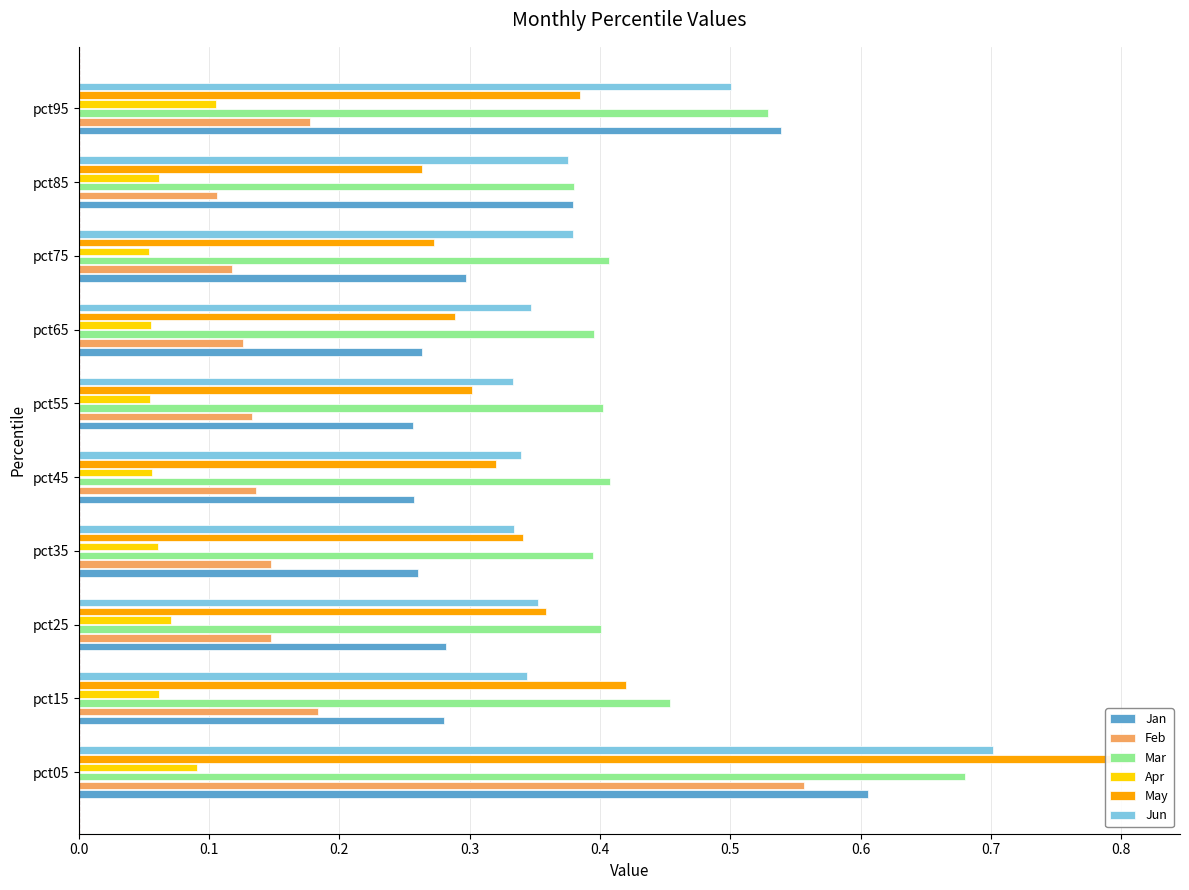

Is it true that Jan equals 0.3 at pct45?

True